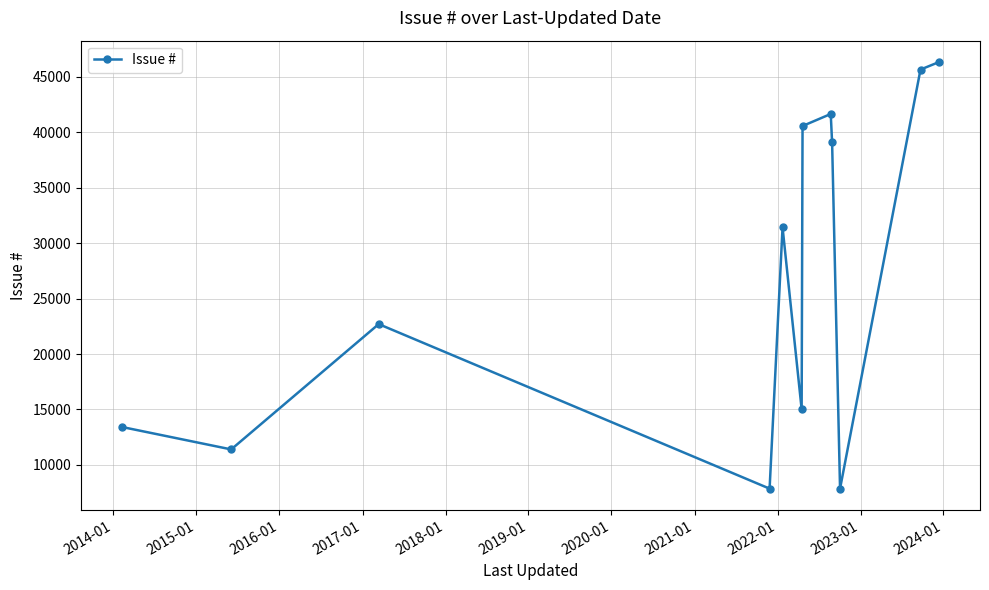

Count the number of data series in this chart.

1